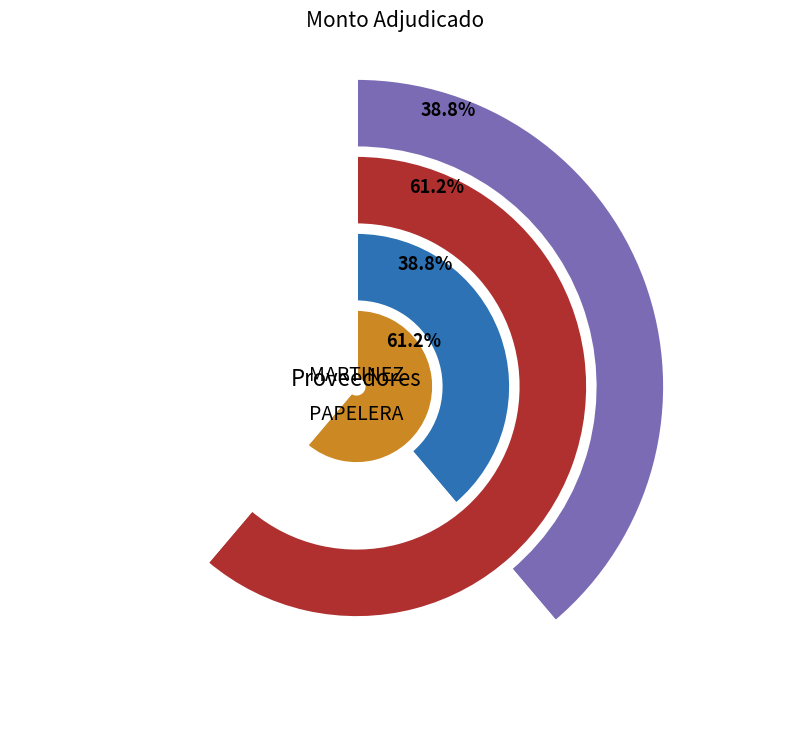

How many slices are in this pie chart?

2